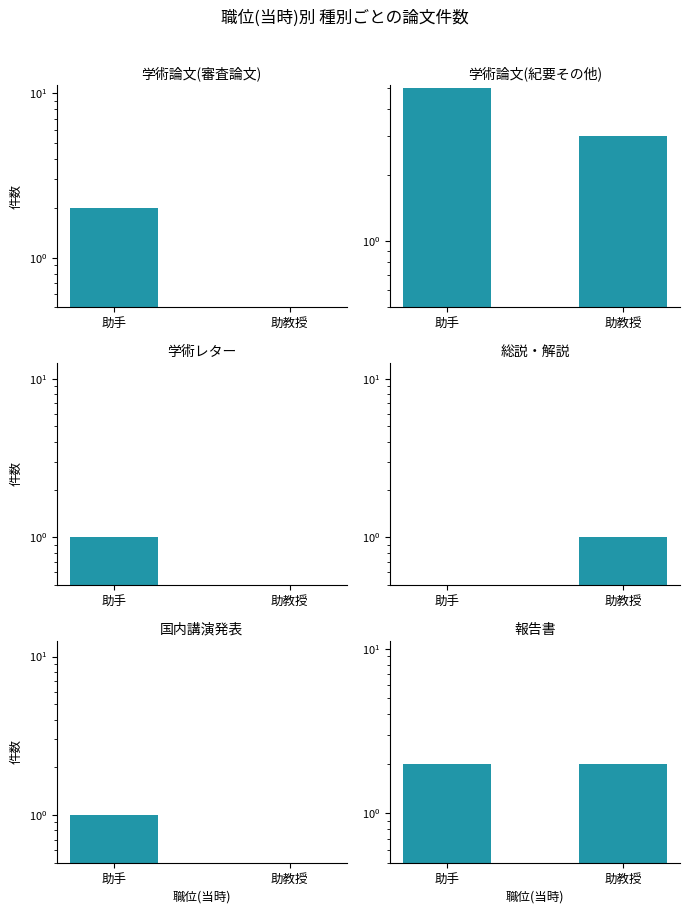

What are all the series names shown in the legend?

学術論文(審査論文), 学術論文(紀要その他), 学術レター, 総説・解説, 国内講演発表, 報告書